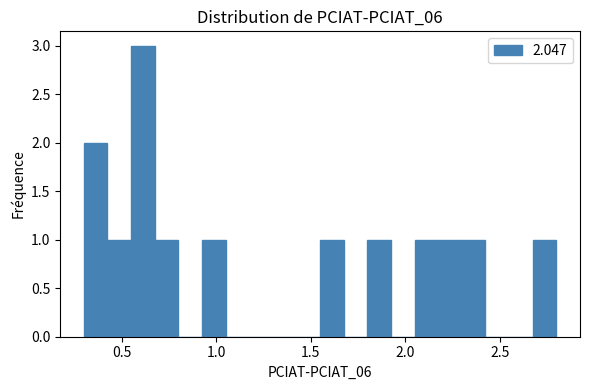

Read against the x-axis, roughly where is the centre of the tallest bar?

0.60